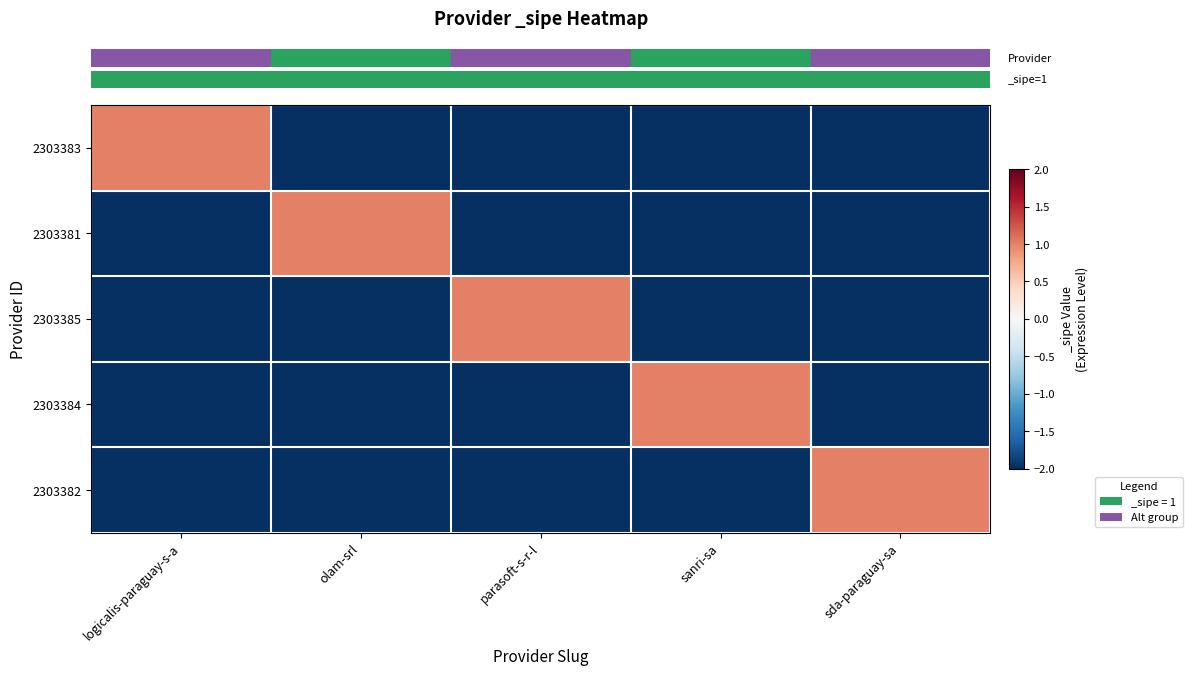

What is the minimum value shown in the chart?

-2